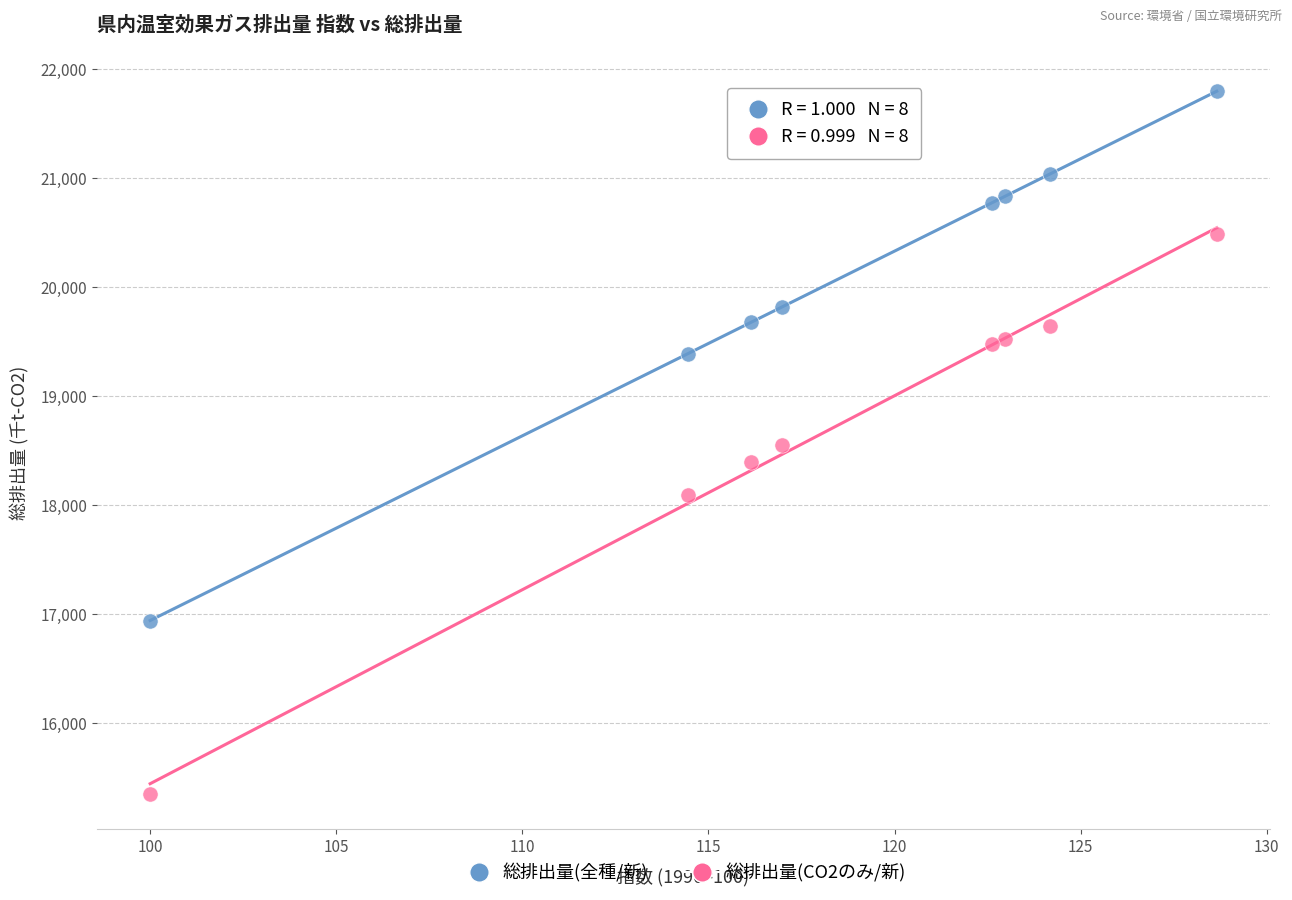

Which series reaches the maximum Y coordinate?

総排出量(全種/新)